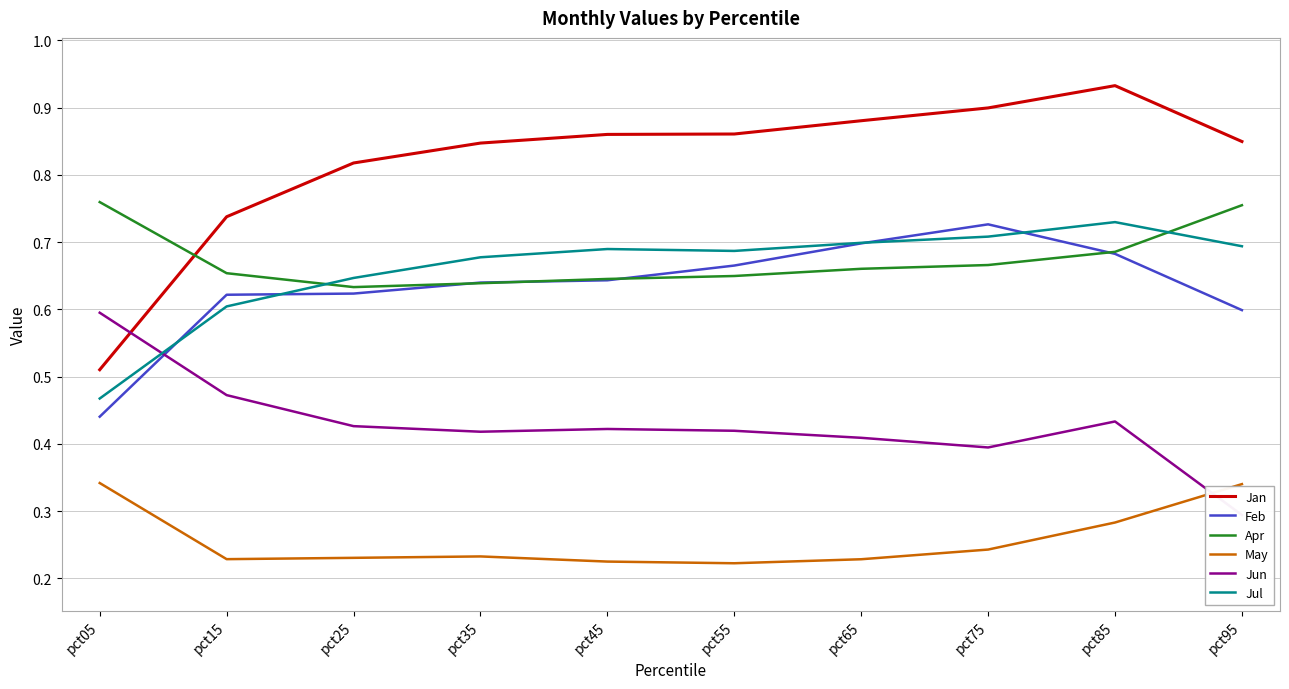

What is the average value of the Jul series?

0.7